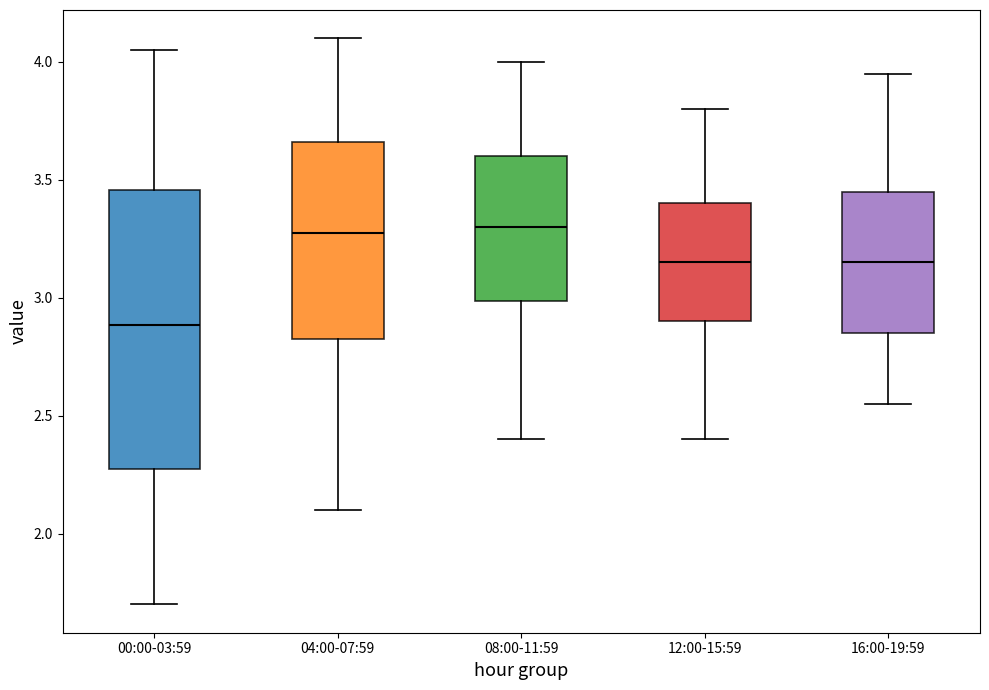

Reading left to right, transcribe this box plot: for each box, give where its median line is, the range the box spans, and where its two whiskers end, as read against the y-axis. The values are not printed on the chart, so give them approximately, as read against the axis.

00:00-03:59: median 2.90, box 2.25 to 3.45, whiskers 1.70 to 4.05
04:00-07:59: median 3.30, box 2.85 to 3.65, whiskers 2.10 to 4.10
08:00-11:59: median 3.30, box 3.00 to 3.60, whiskers 2.40 to 4.00
12:00-15:59: median 3.15, box 2.90 to 3.40, whiskers 2.40 to 3.80
16:00-19:59: median 3.15, box 2.85 to 3.45, whiskers 2.55 to 3.95